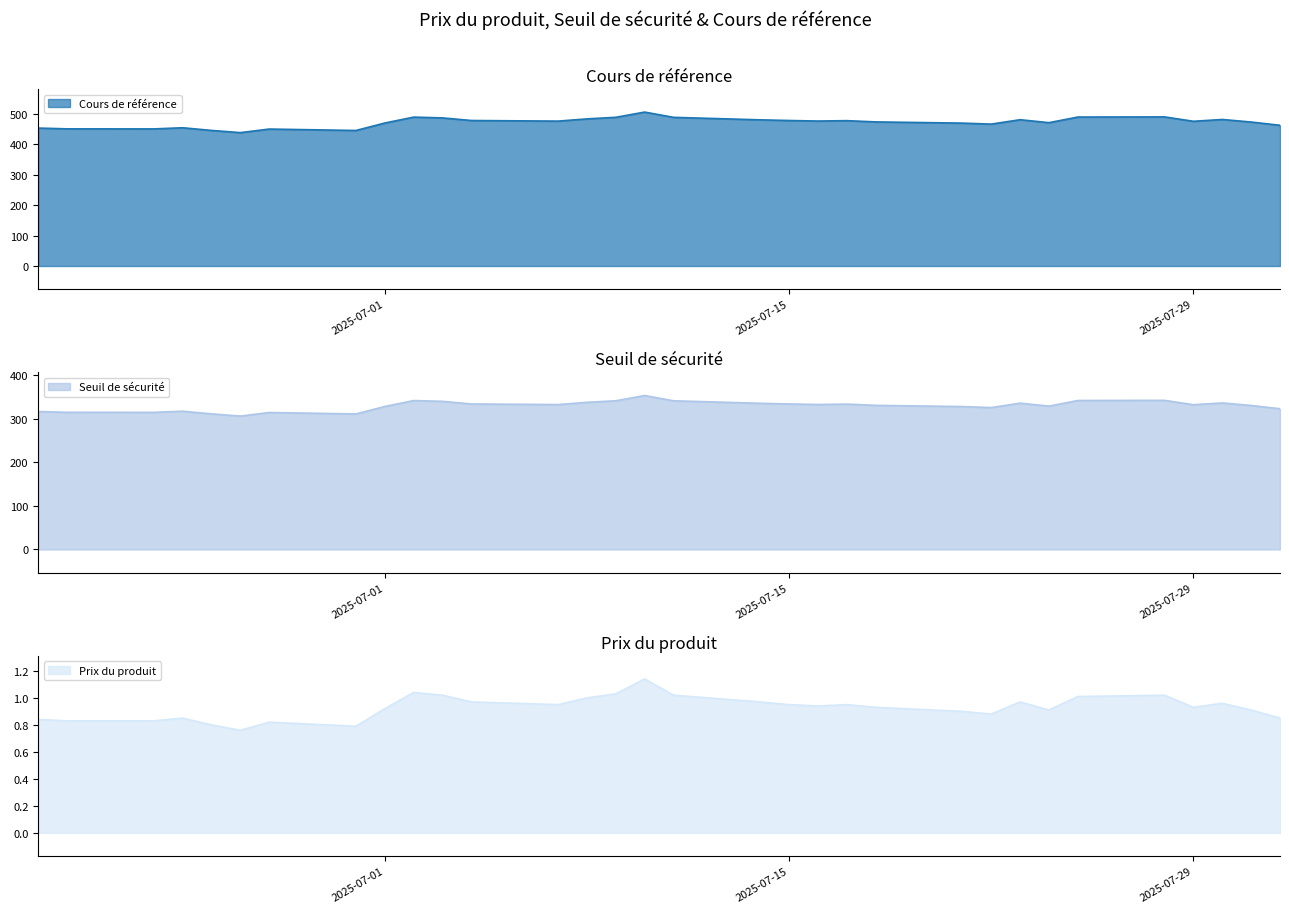

What is the highest value of the Cours de référence series?

505.0